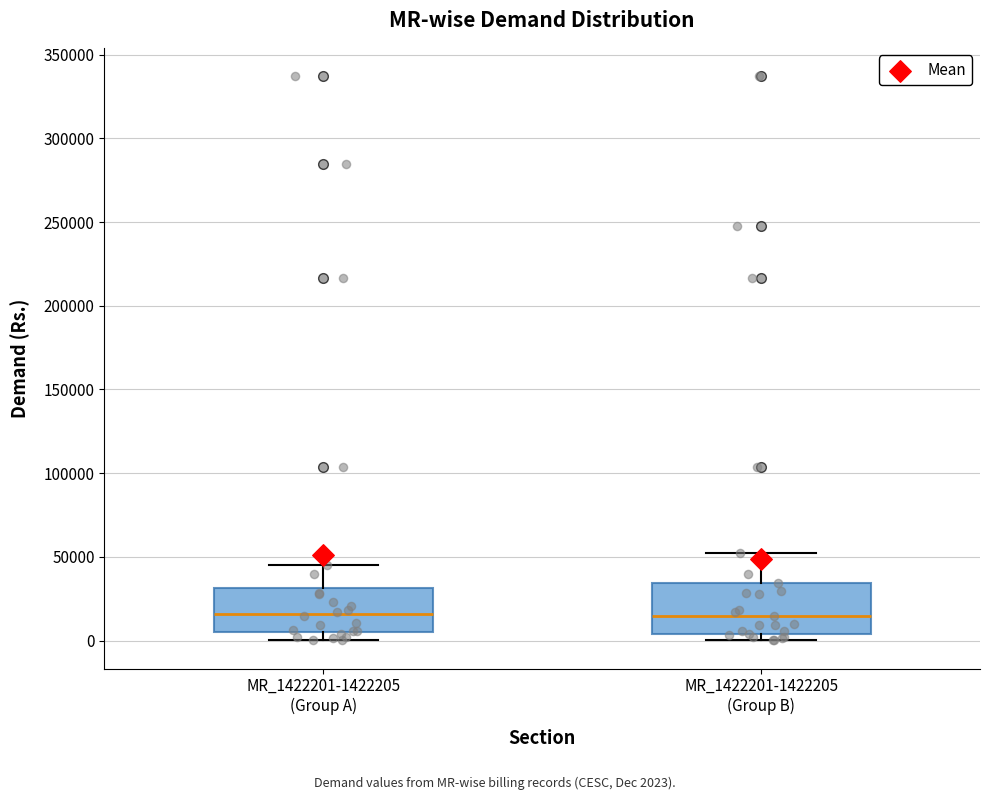

Reading left to right, read every box against the y-axis: the position of its median line, the range the box covers, and the ends of its whiskers. The values are not printed on the chart, so give them approximately, as read against the axis.

MR_1422201-1422205 (Group A): median 15000, box 5000 to 30000, whiskers 0 to 45000
MR_1422201-1422205 (Group B): median 15000, box 5000 to 35000, whiskers 0 to 55000